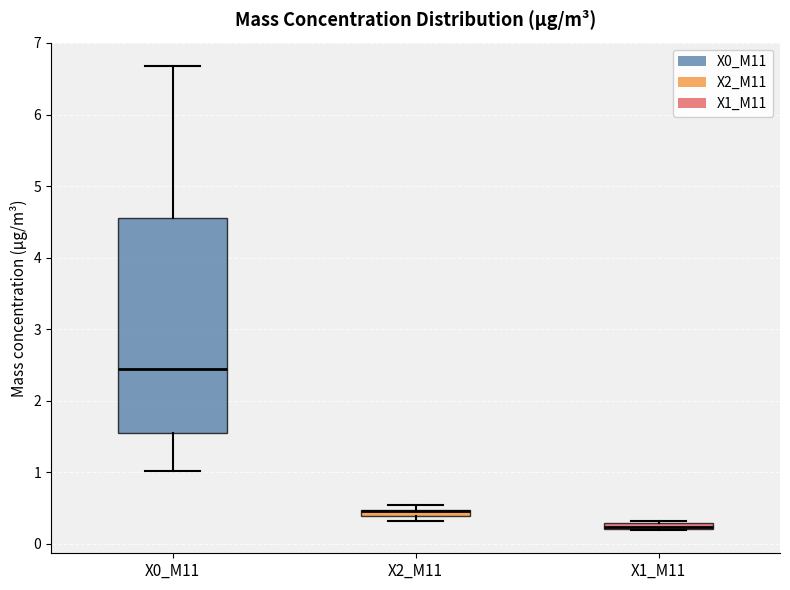

Where is the upper edge of the box for X2_M11 on the y-axis? The values are not printed on the chart, so give them approximately, as read against the axis.

0.5